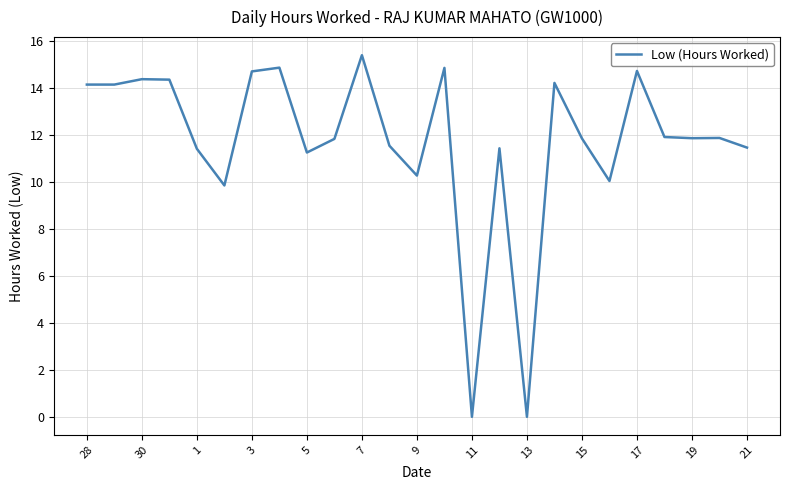

What is the greatest value displayed?

15.4